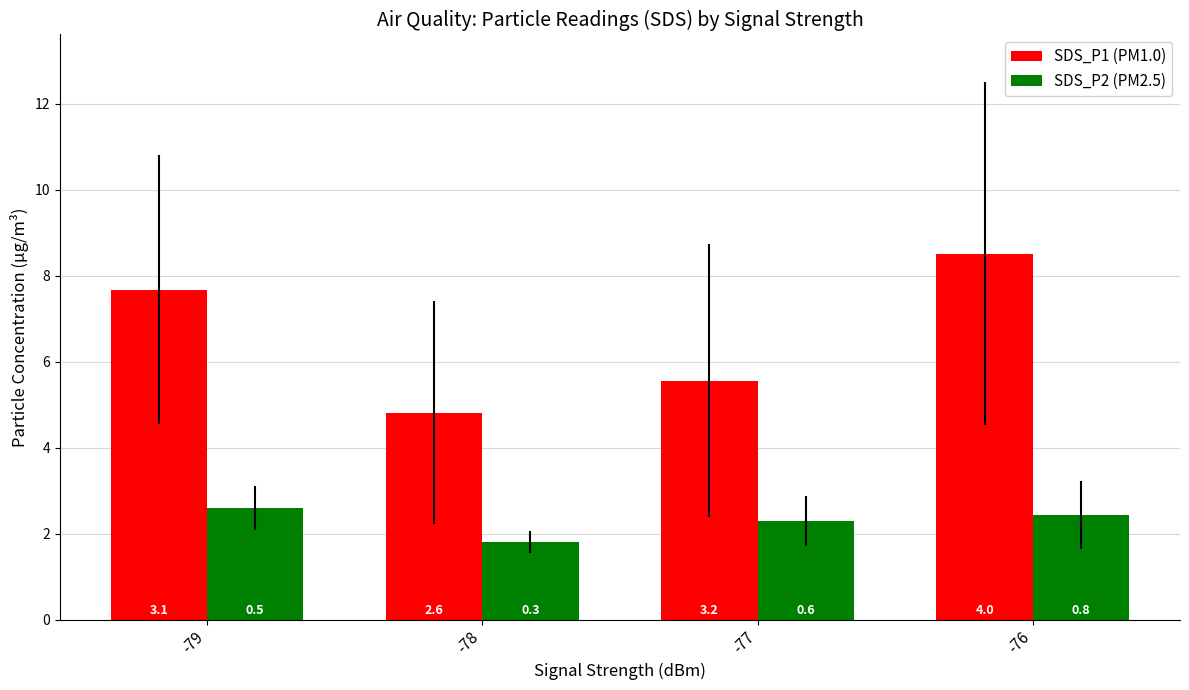

How many bars are there in each group?

2